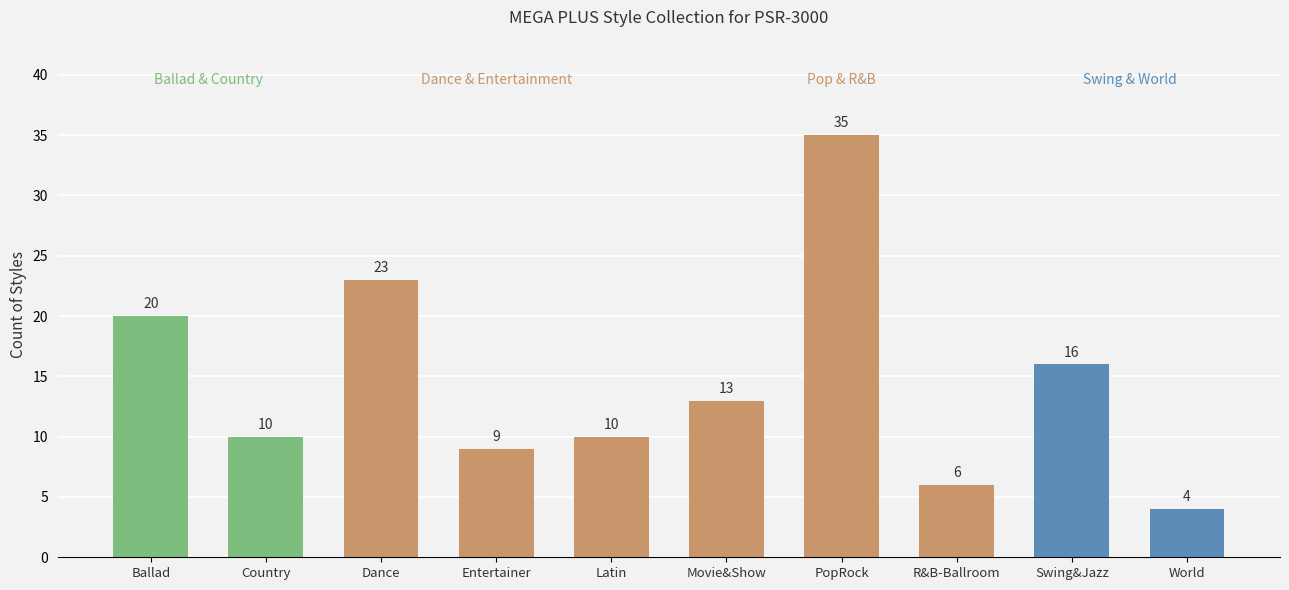

Reading left to right, transcribe all the data shown in this chart.

Ballad=20	Country=10	Dance=23	Entertainer=9	Latin=10	Movie&Show=13	PopRock=35	R&B-Ballroom=6	Swing&Jazz=16	World=4